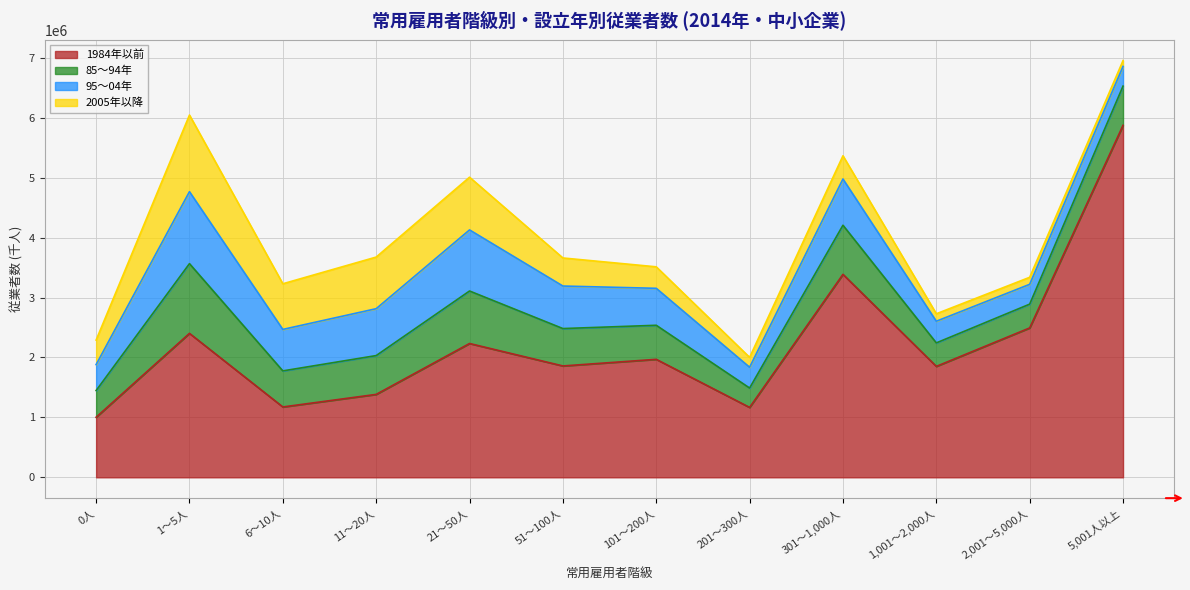

What are all the series names shown in the legend?

1984年以前, 85～94年, 95～04年, 2005年以降